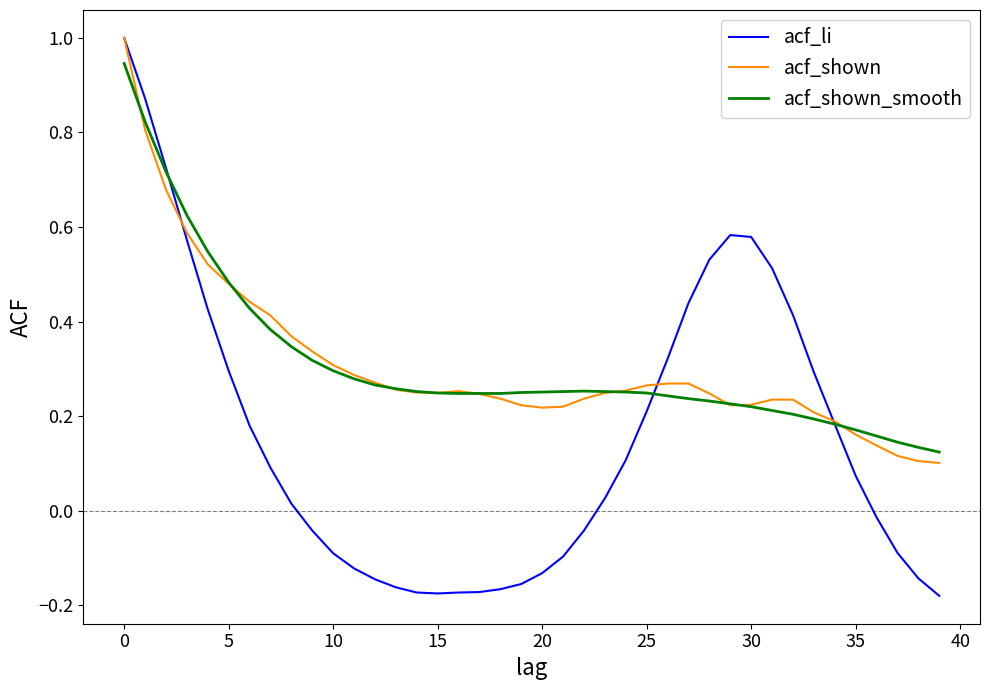

Which series has the widest spread of values?

acf_li